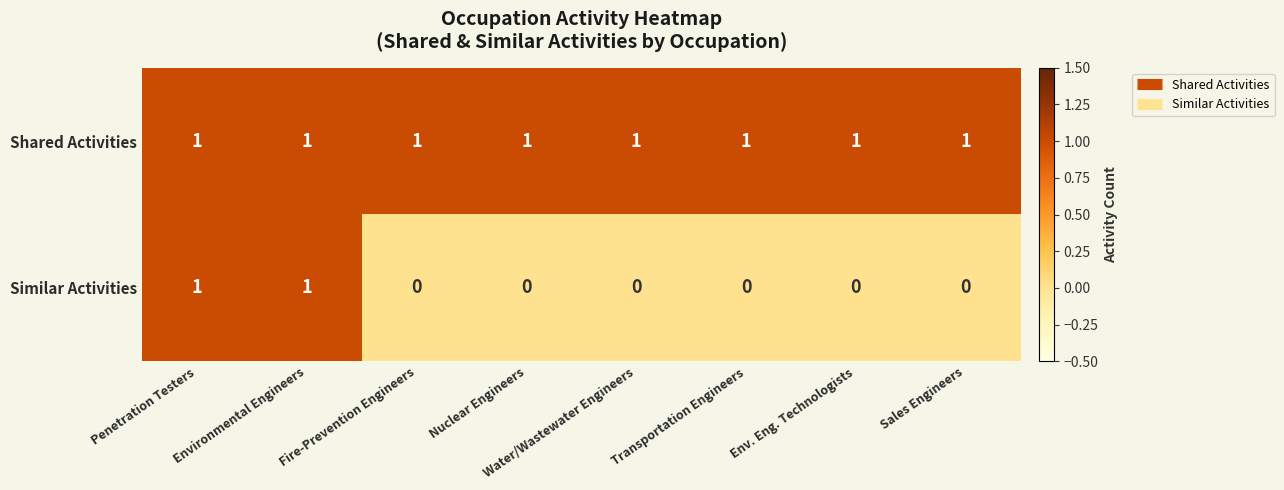

Which series has the widest spread of values?

Similar Activities